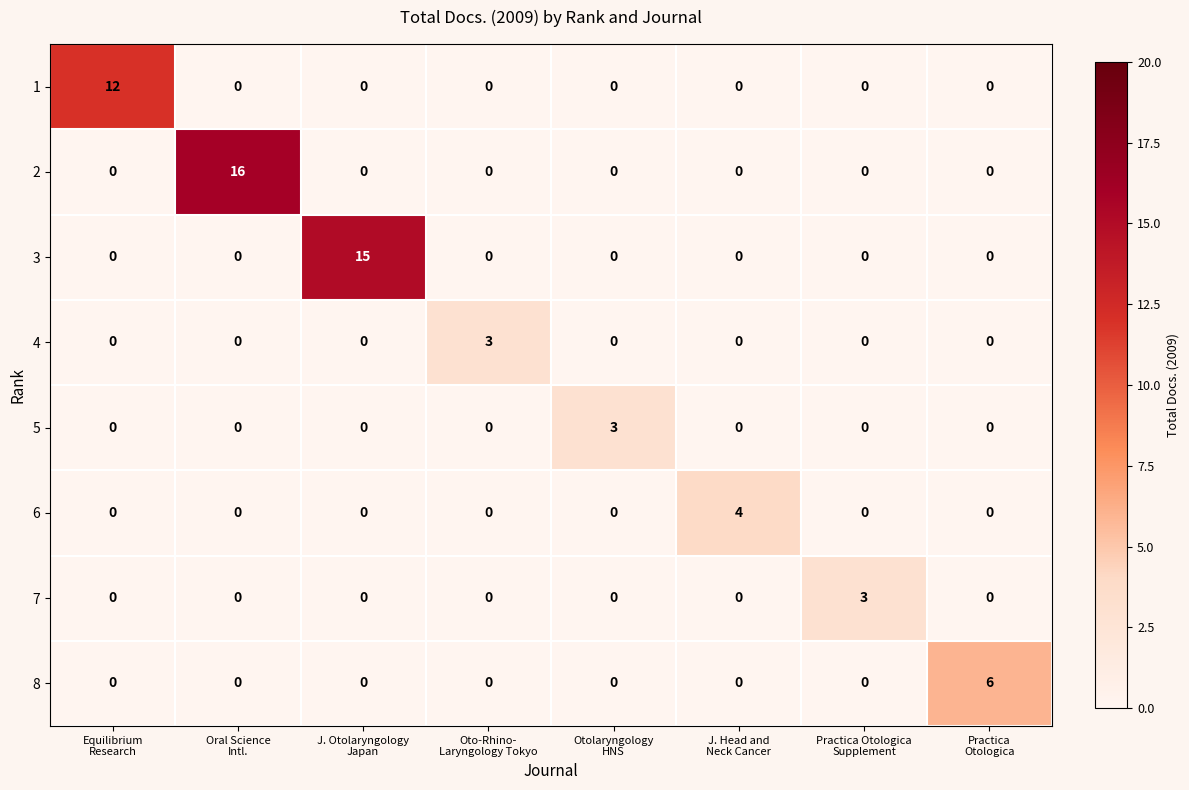

How many positive values does the 8 series have?

1